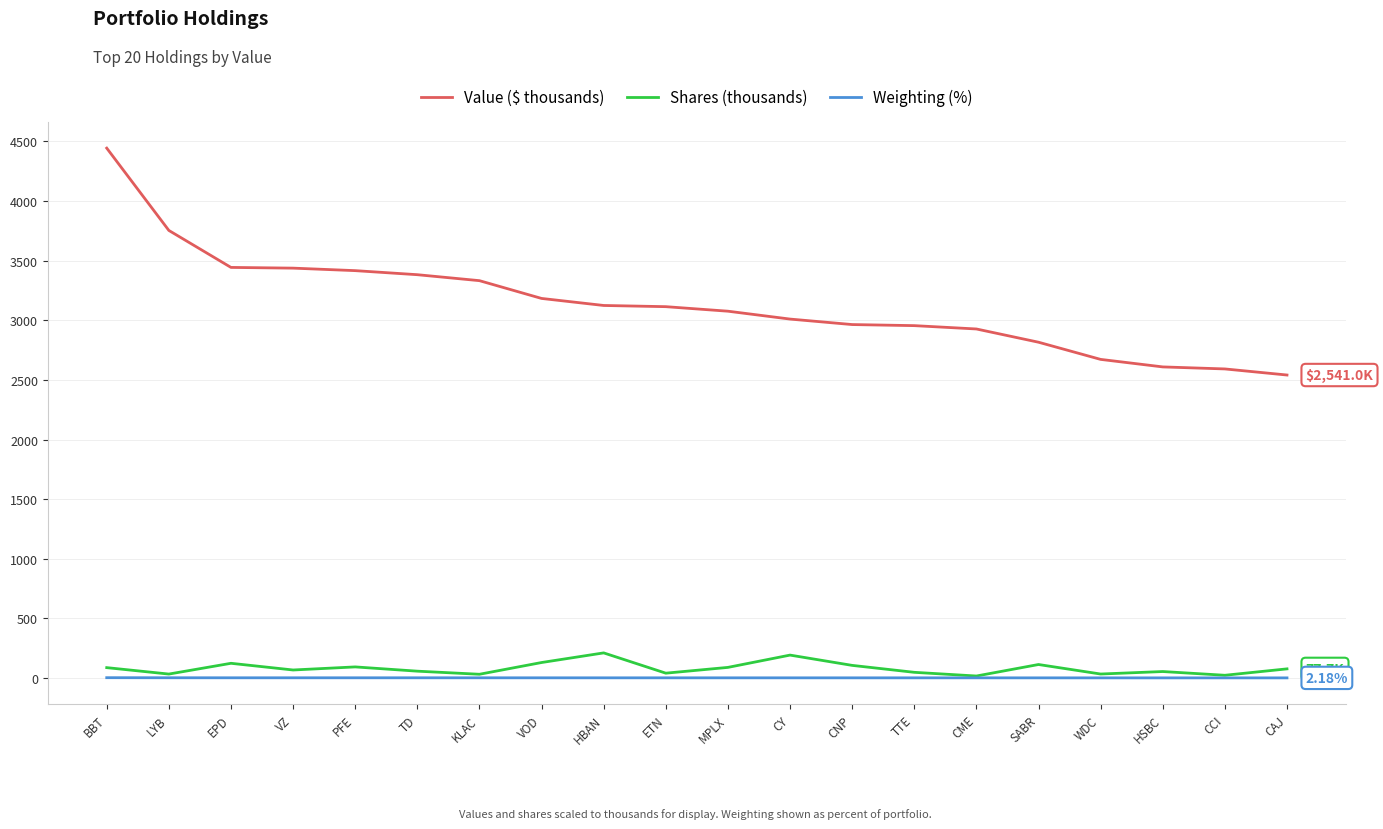

Rank the series by their maximum value, from highest to lowest.

Value ($ thousands), Shares (thousands), Weighting (%)